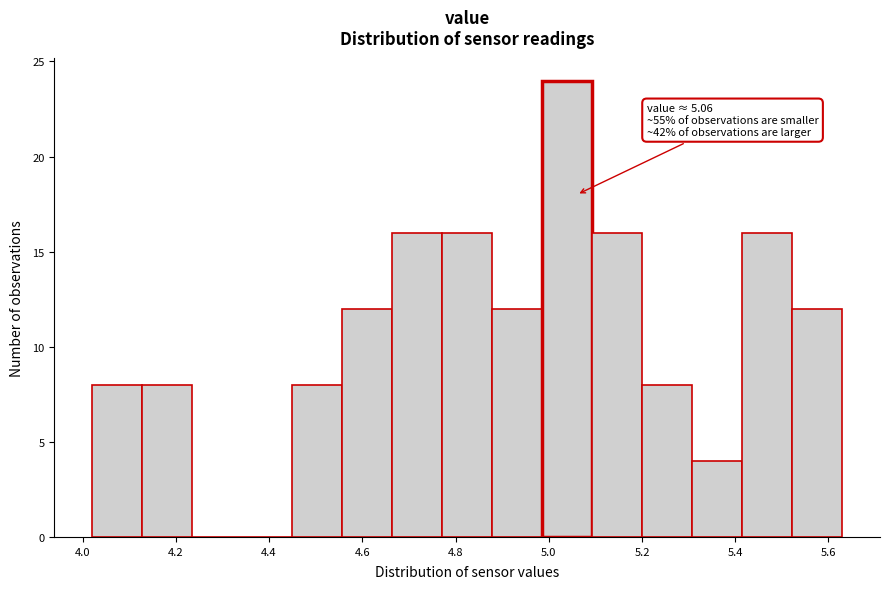

Which range on the x-axis has the tallest bar?

4.98 to 5.10